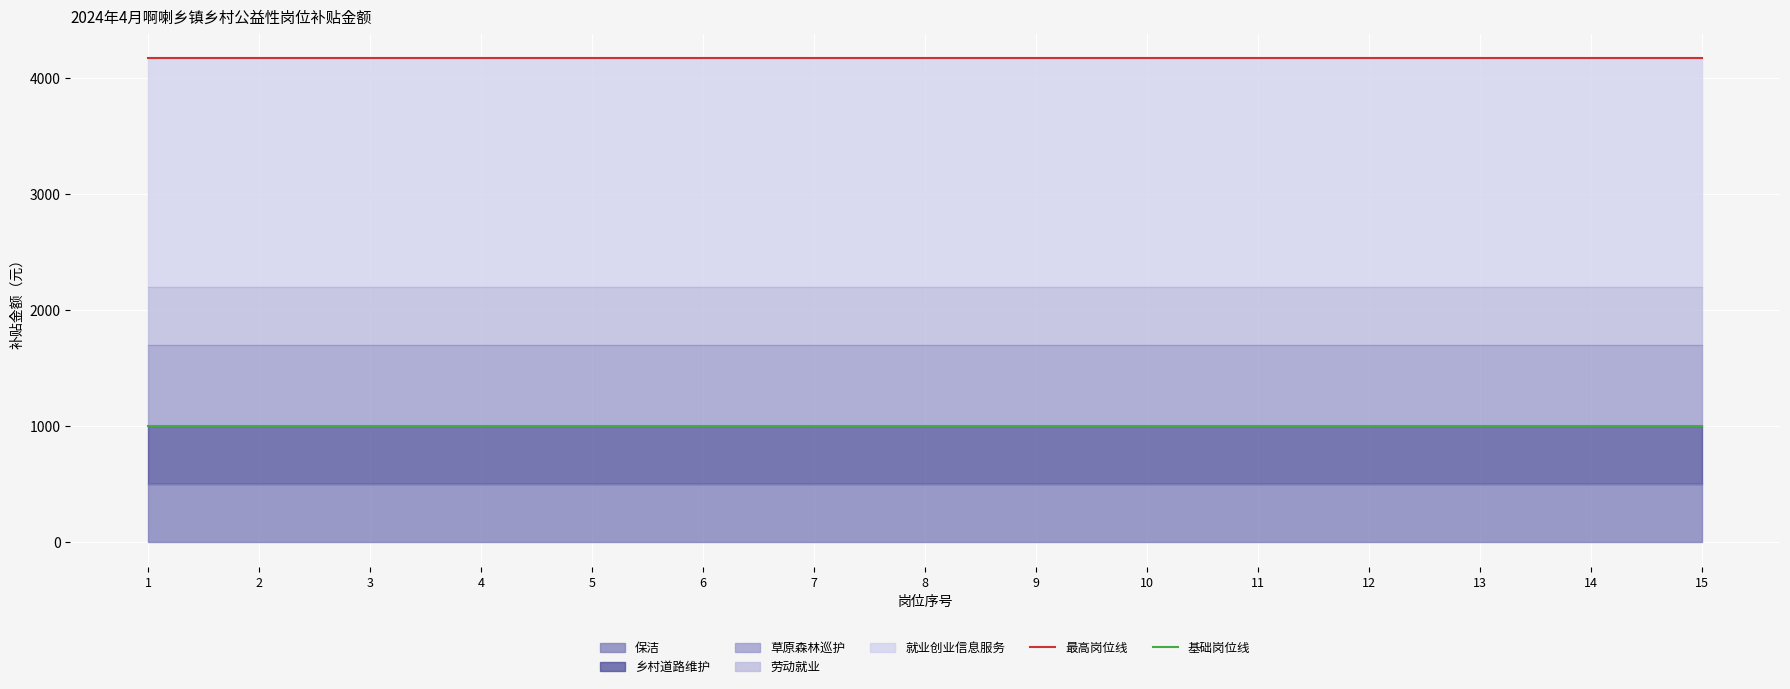

Is the value of 最高岗位线 at 2 greater than the value of 基础岗位线 at 13?

Yes